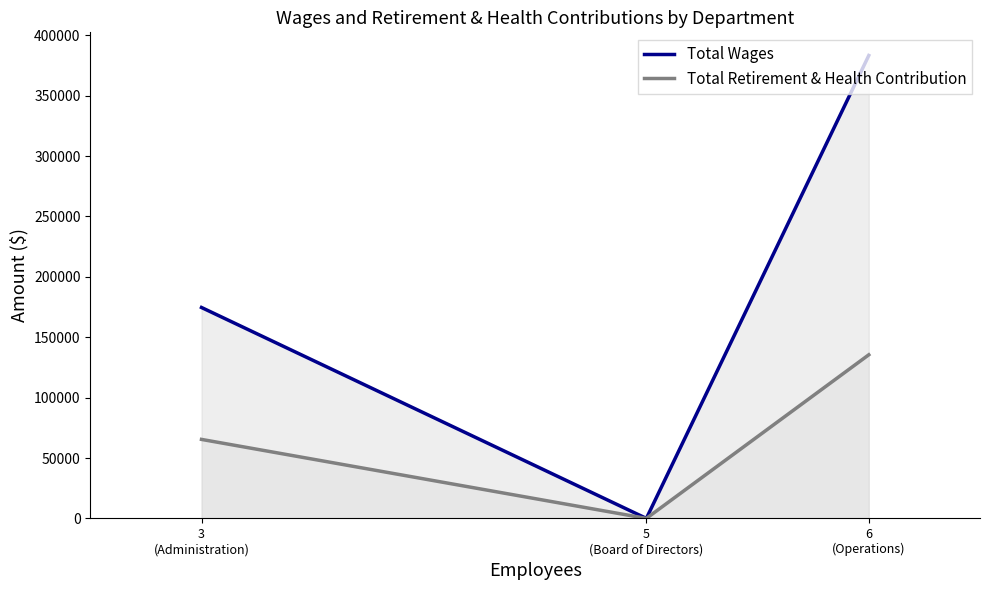

How many series are shown in this chart?

2